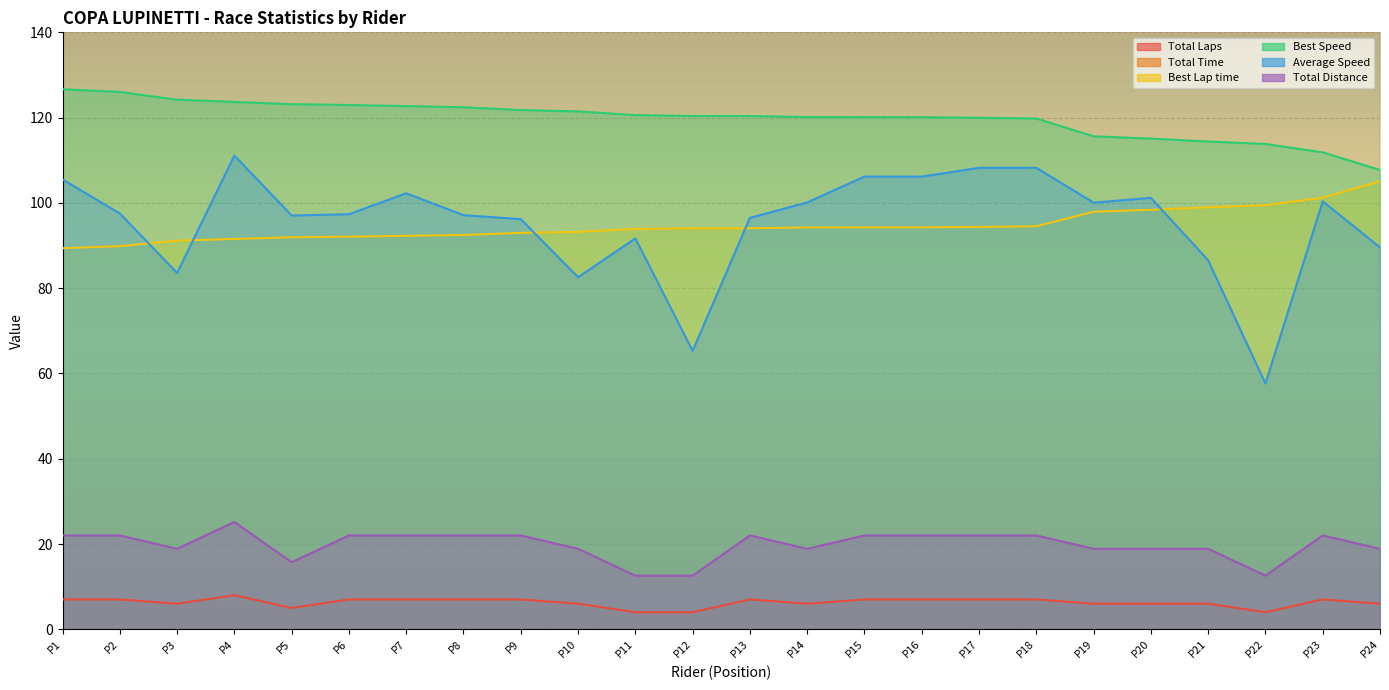

What is the sum of all Total Time values?

17941.3